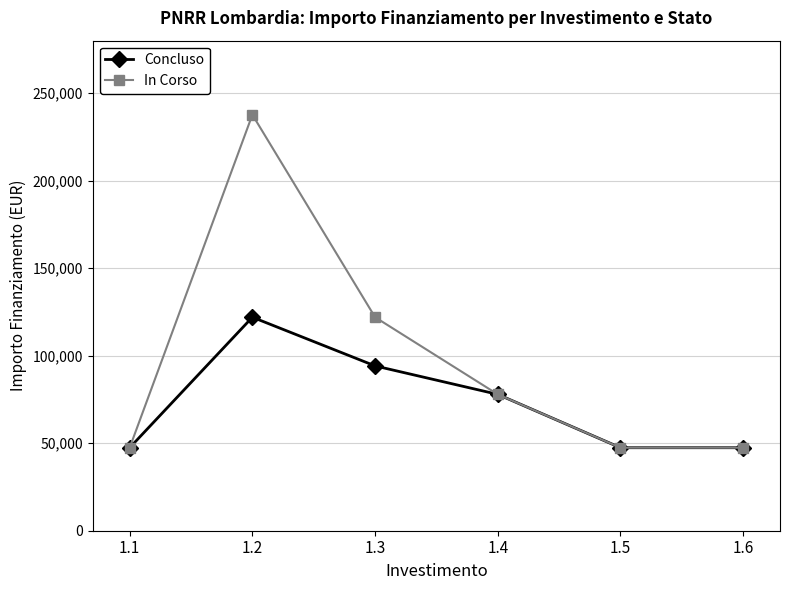

The value of In Corso at 1.4 is 140208. True or false?

False